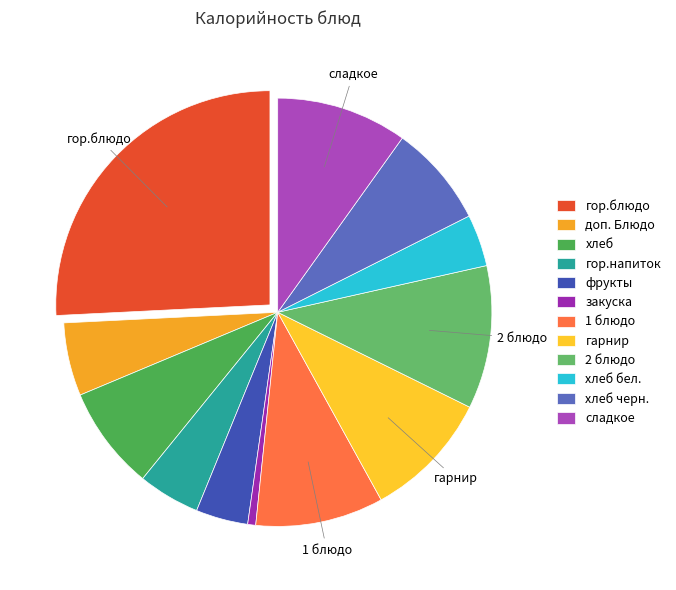

What is the smallest slice in the pie chart?

закуска